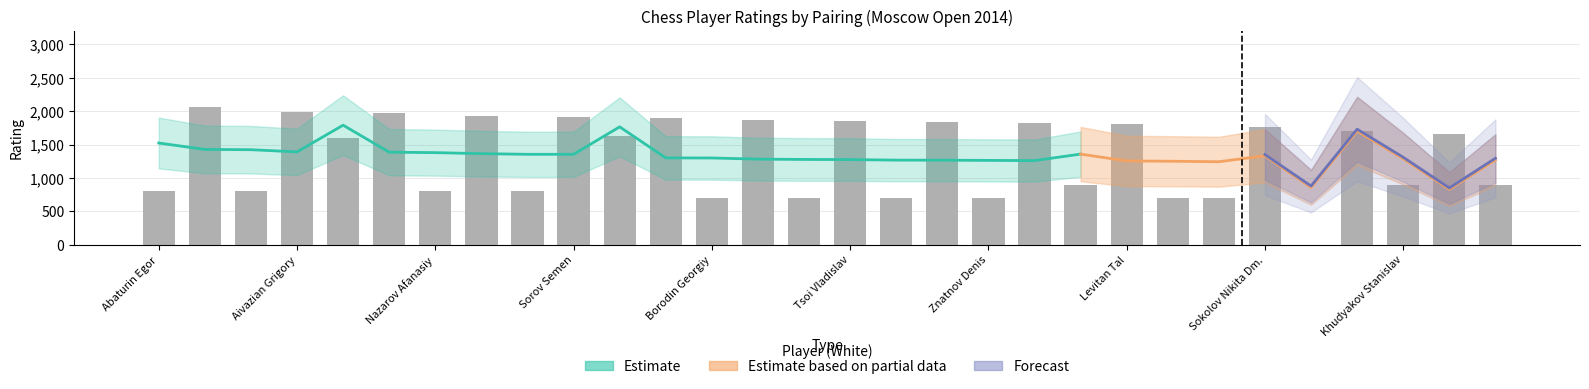

What position from the left is Tsoi Vladislav?

16